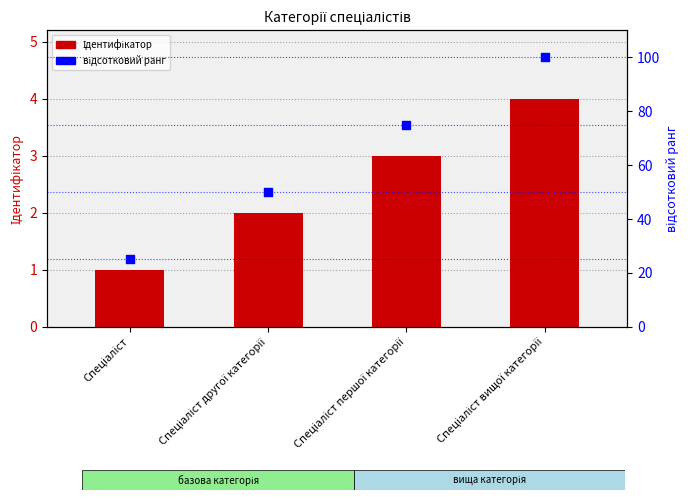

Which series contains the lowest Y value?

Ідентифікатор